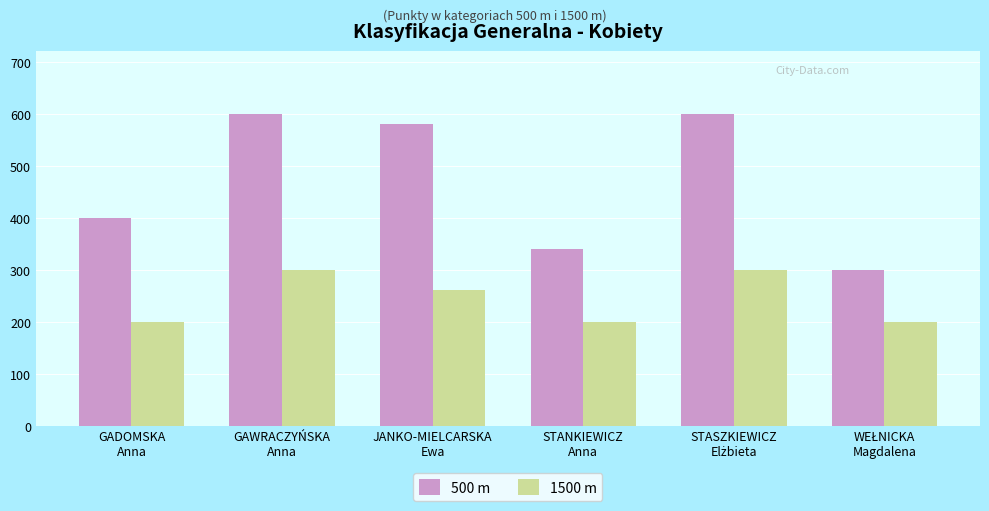

What position from the right is GAWRACZYŃSKA
Anna?

5